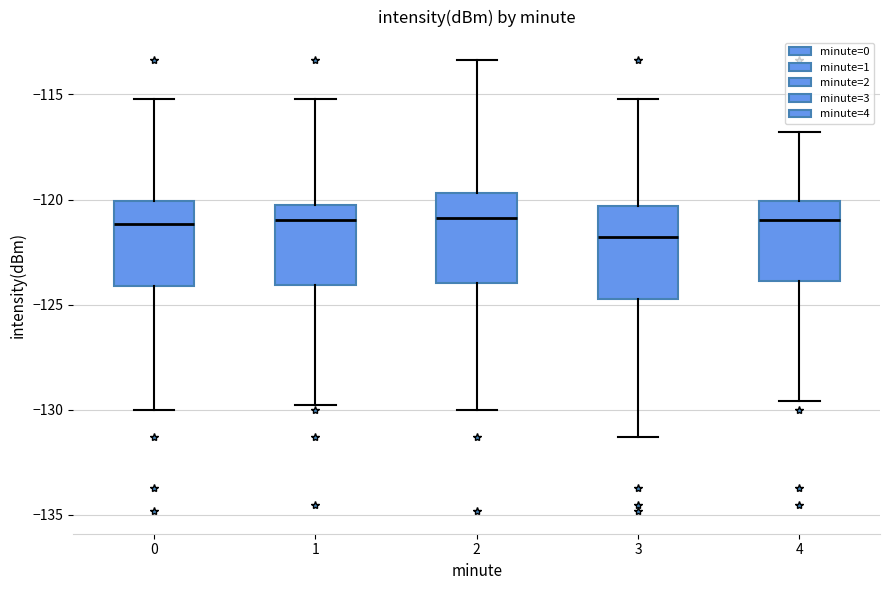

Reading left to right, read every box against the y-axis: the position of its median line, the range the box covers, and the ends of its whiskers. The values are not printed on the chart, so give them approximately, as read against the axis.

0: median -121.0, box -124.0 to -120.0, whiskers -130.0 to -115.0
1: median -121.0, box -124.0 to -120.5, whiskers -129.5 to -115.0
2: median -121.0, box -124.0 to -119.5, whiskers -130.0 to -113.5
3: median -122.0, box -124.5 to -120.5, whiskers -131.5 to -115.0
4: median -121.0, box -124.0 to -120.0, whiskers -129.5 to -117.0